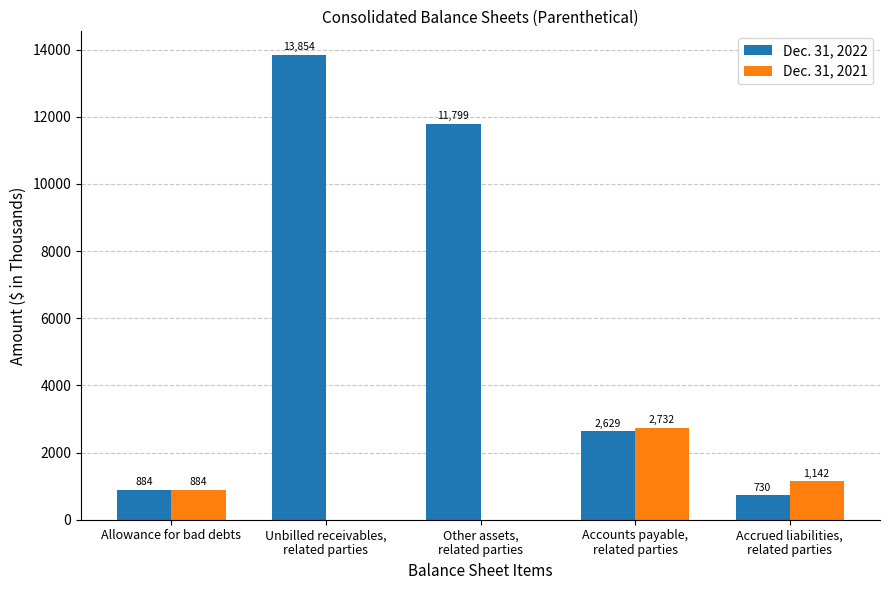

Reading left to right, list all the values displayed in this chart.

Dec. 31, 2022: 884	13854	11799	2629	730
Dec. 31, 2021: 884	0	0	2732	1142